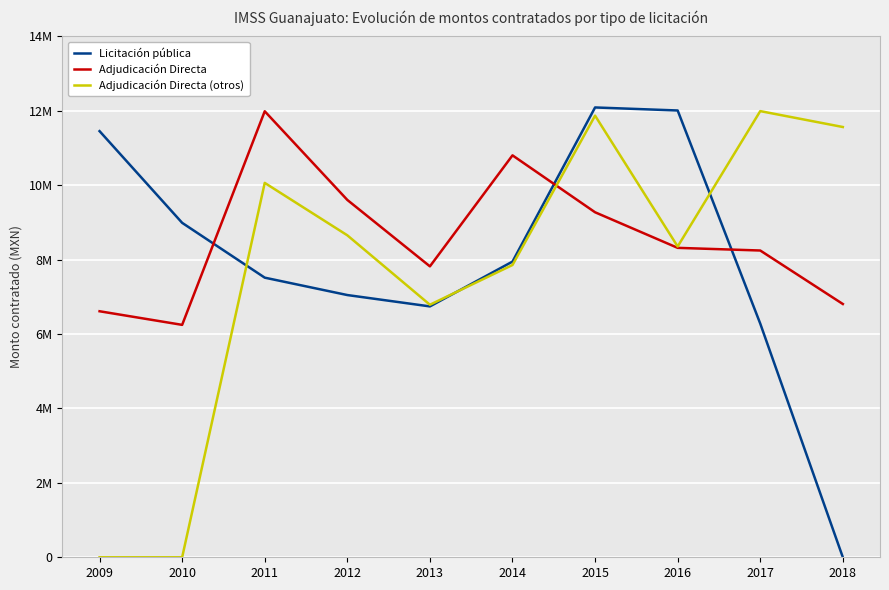

What are all the series names shown in the legend?

Licitación pública, Adjudicación Directa, Adjudicación Directa (otros)